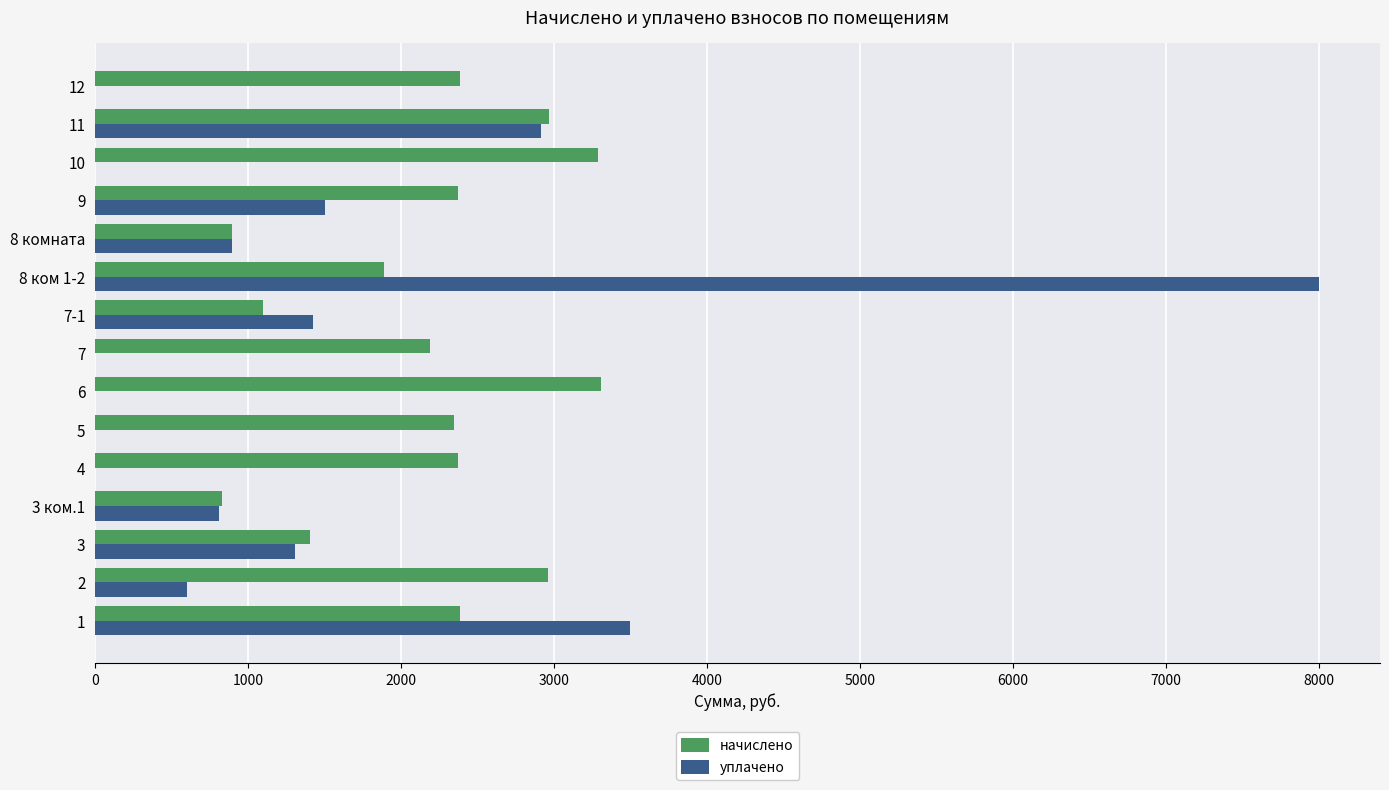

What is the sum of all уплачено values?

20954.4